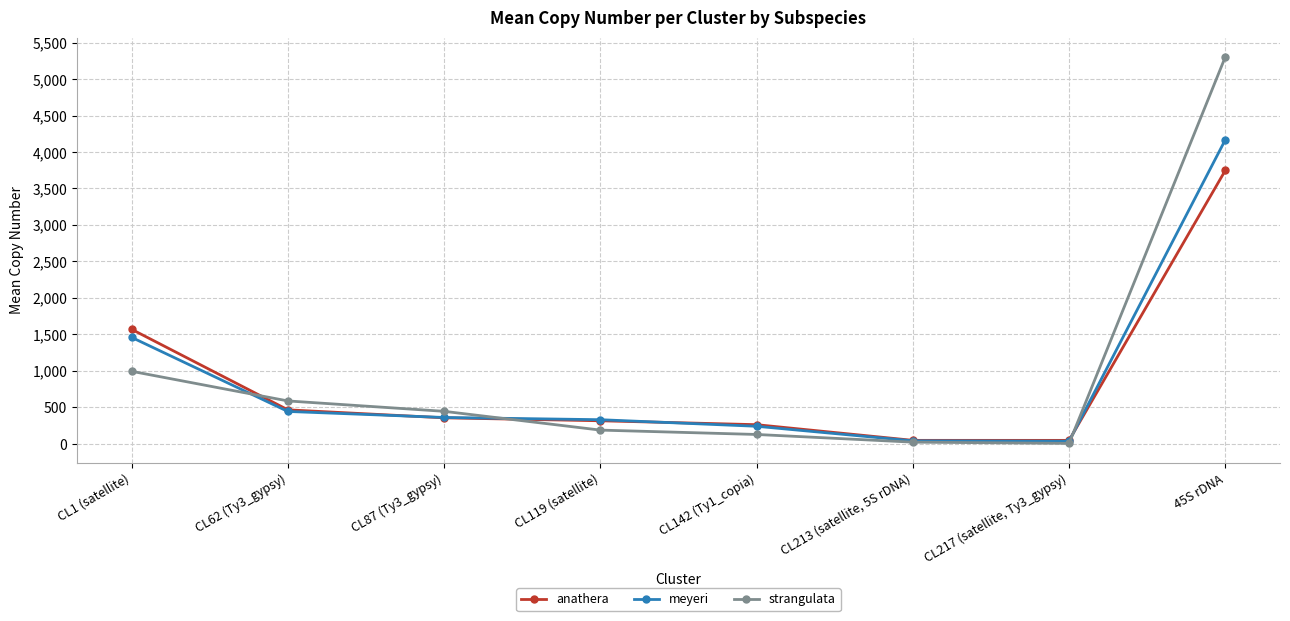

What are all the series names shown in the legend?

anathera, meyeri, strangulata